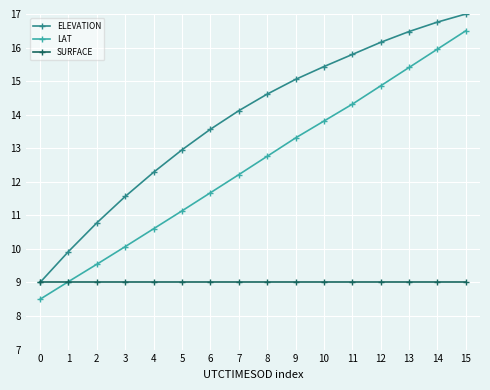

What is the sum of all SURFACE values?

144.0